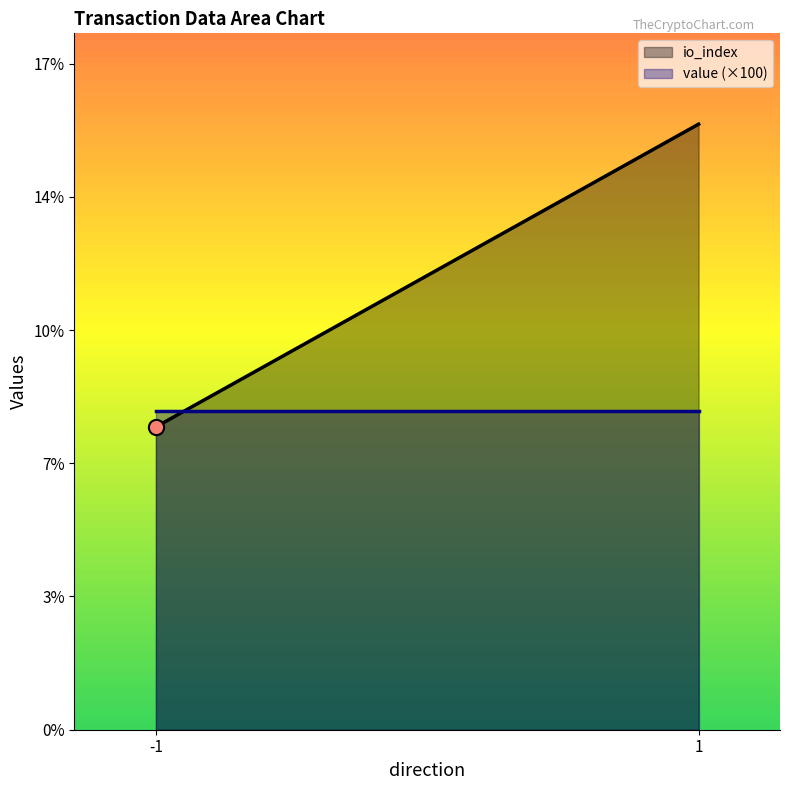

Which series reaches the maximum Y coordinate?

io_index